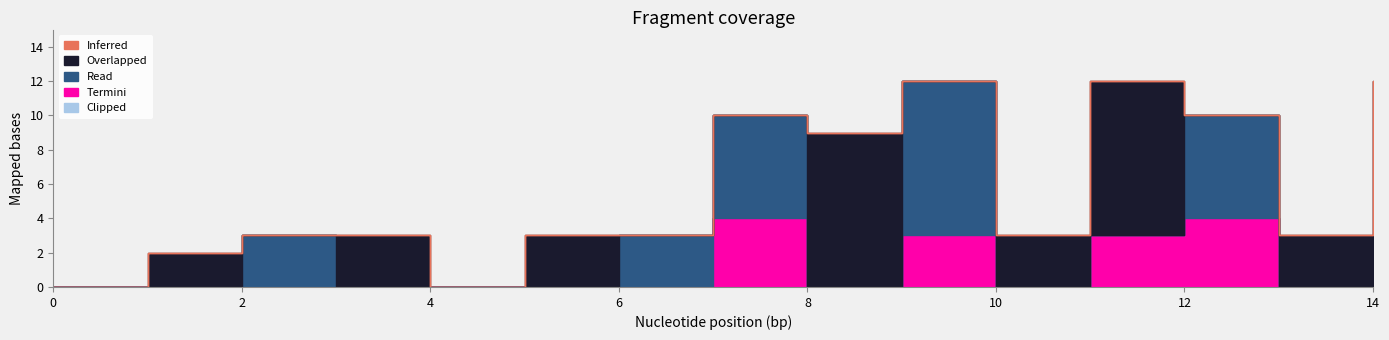

True or false: Overlapped and Inferred intersect in this chart.

False